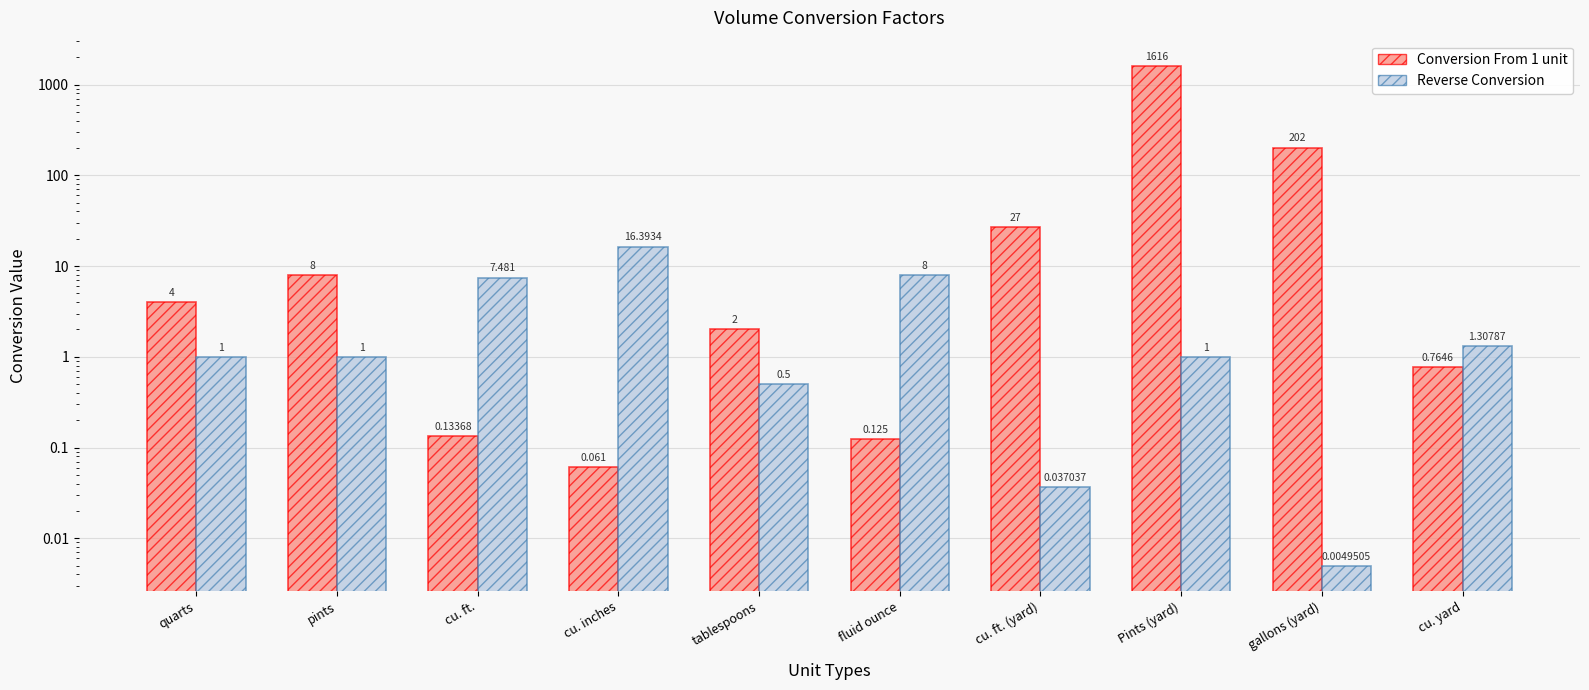

At how many categories does at least one series exceed 565?

1